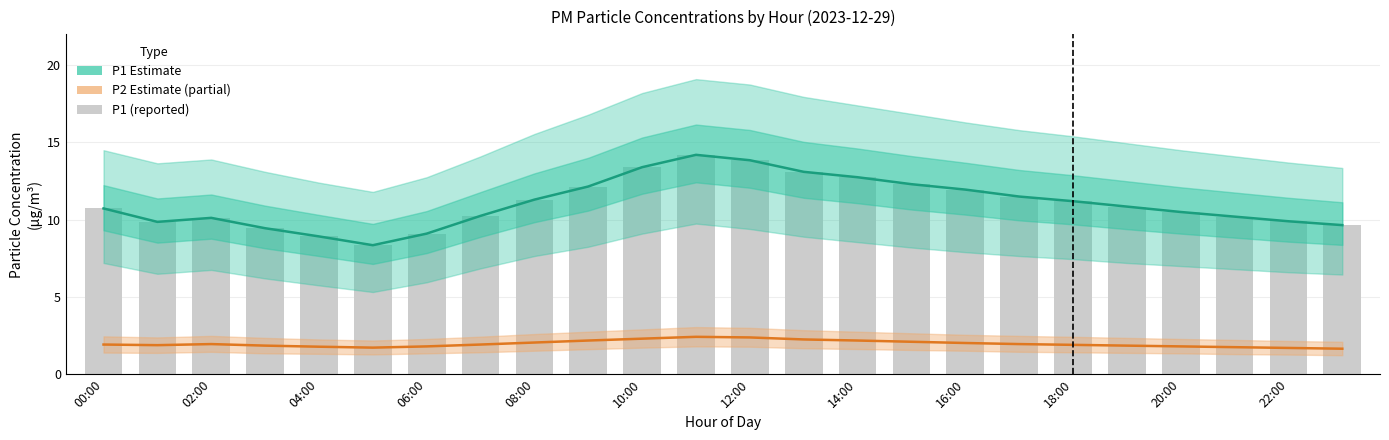

The value of P1 Estimate at 21 is 10.2. True or false?

True